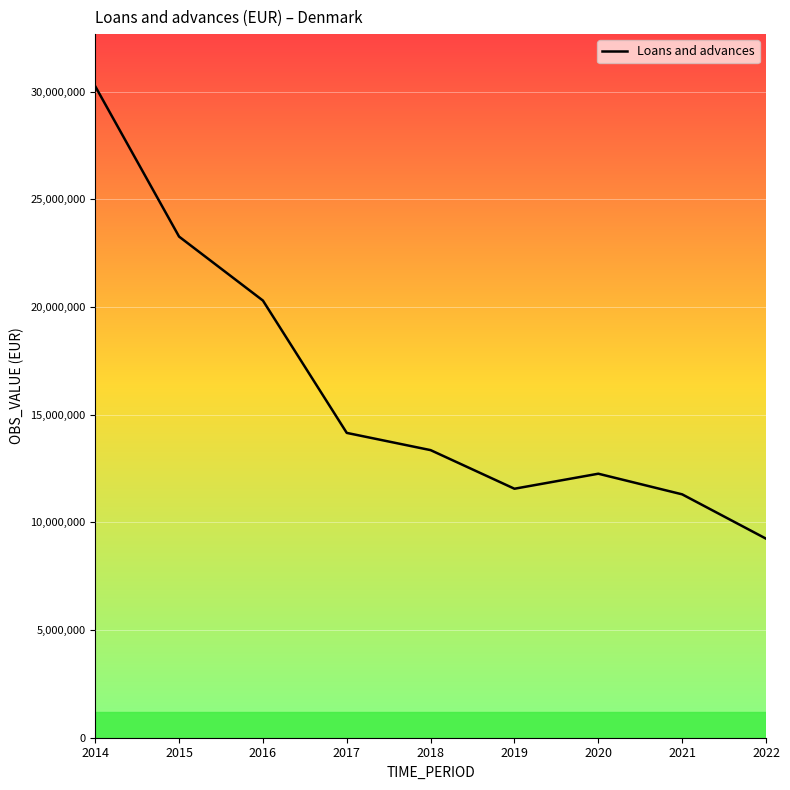

Reading right to left, what are all the values shown in this chart?

2022=9245254	2021=11302601	2020=12260498	2019=11563307	2018=13355868	2017=14156144	2016=20302348	2015=23272675	2014=30255514